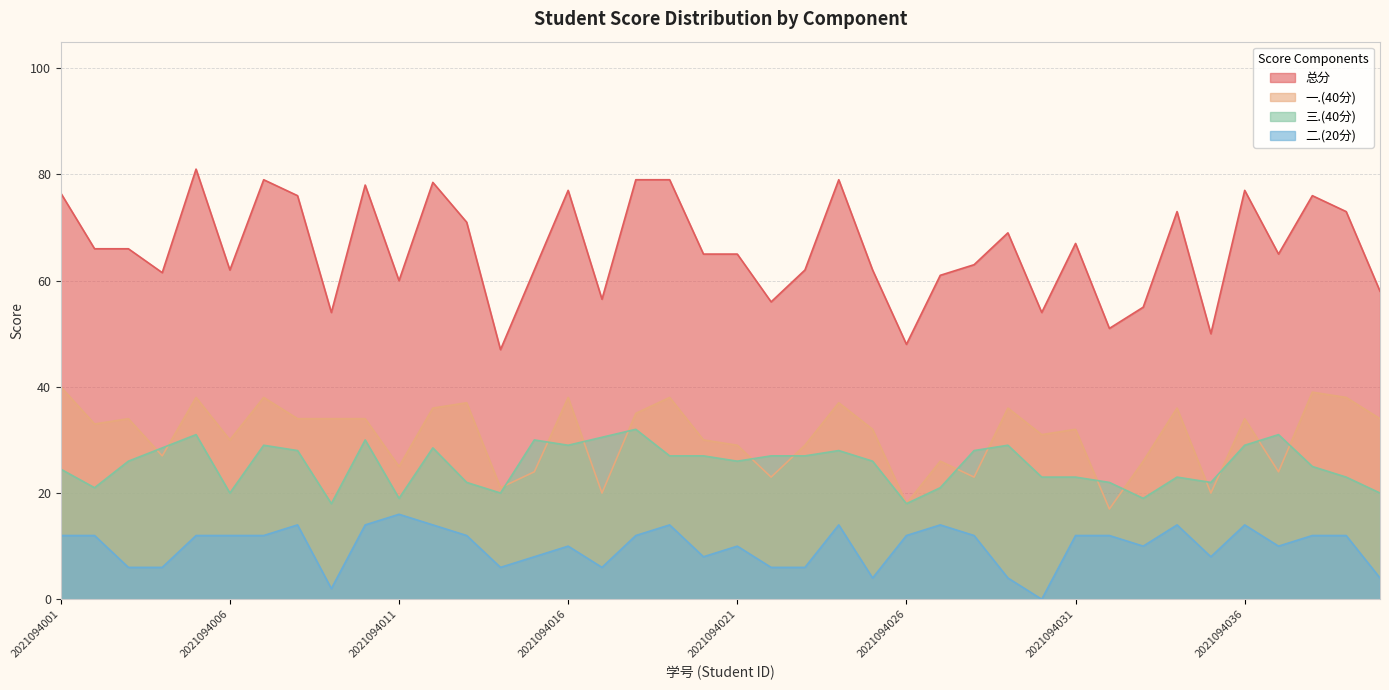

Between 2021094024 and 2021094018, which is larger?

2021094024